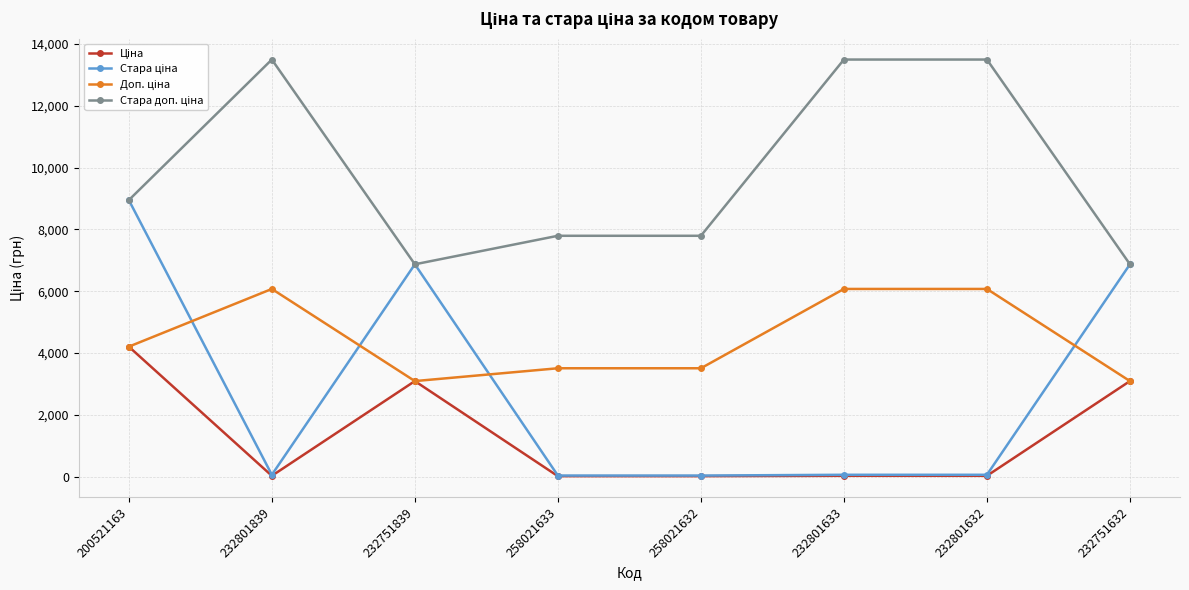

What is the spread (max minus min) of values at 232751632?

3778.4